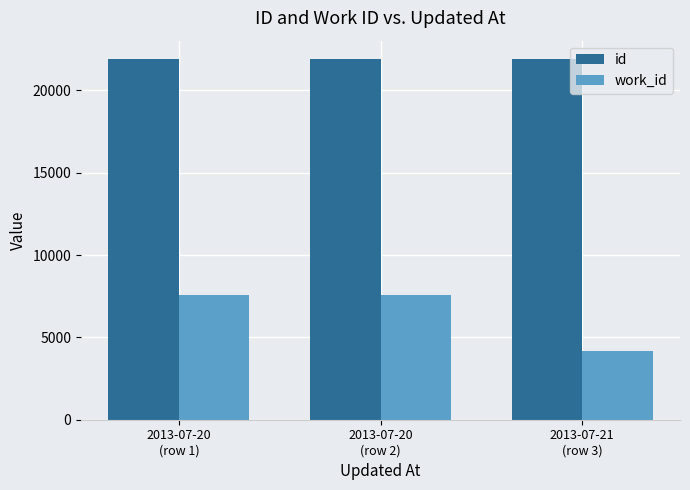

How many values in the work_id series are below 7551?

1